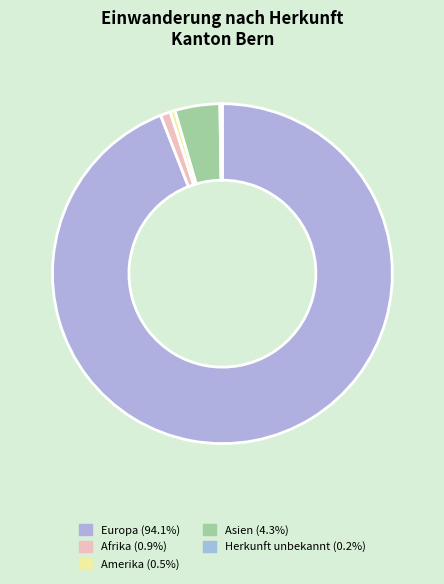

Which category accounts for the majority?

Europa